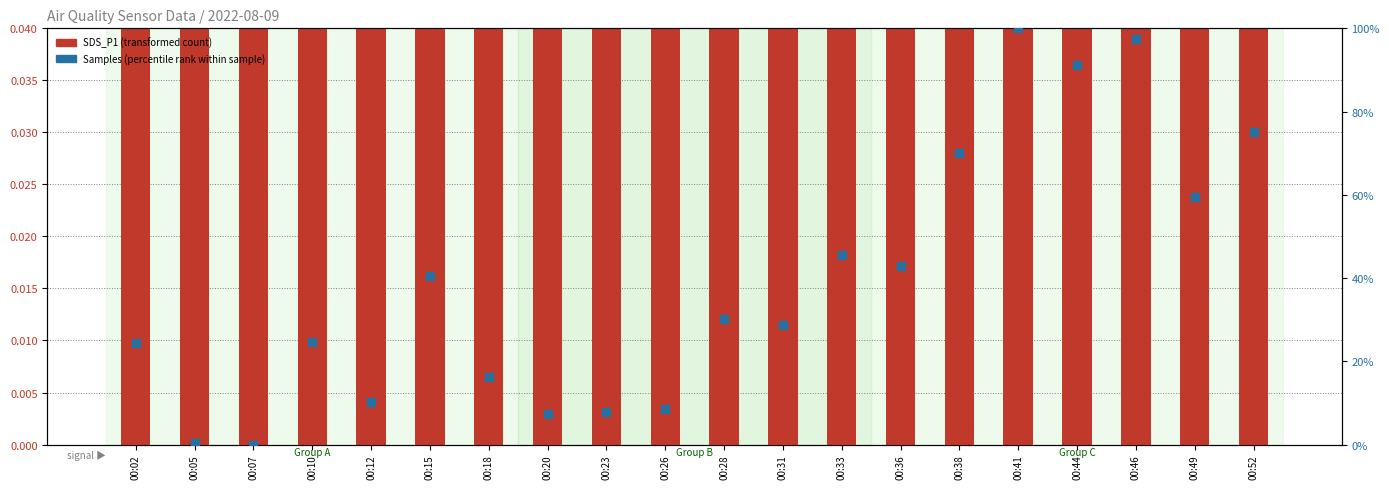

Is the value of SDS_P1 (transformed count) at 00:15 greater than the value of Samples (percentile rank) at 00:20?

No